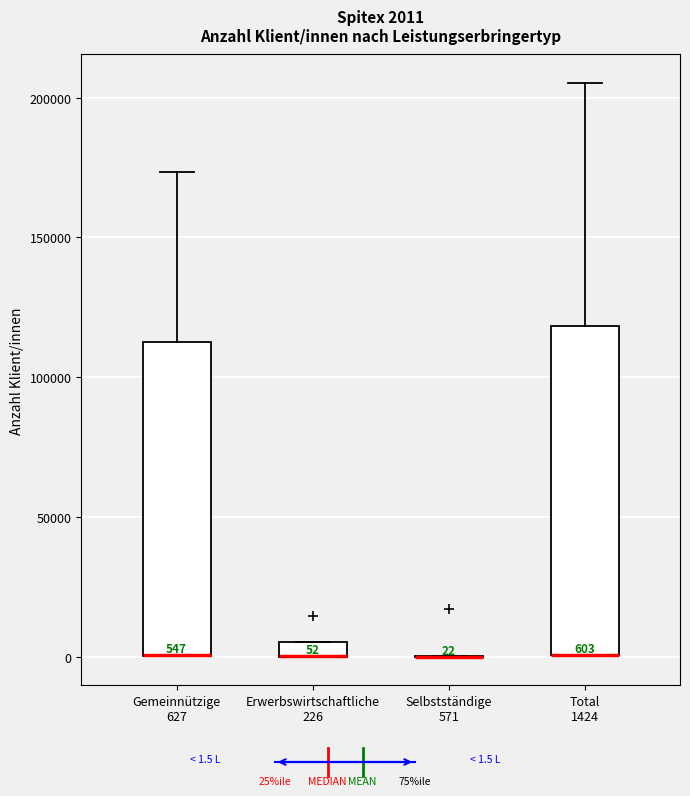

Comparing the boxes themselves (not the whiskers), which one is the tallest?

Total 1424